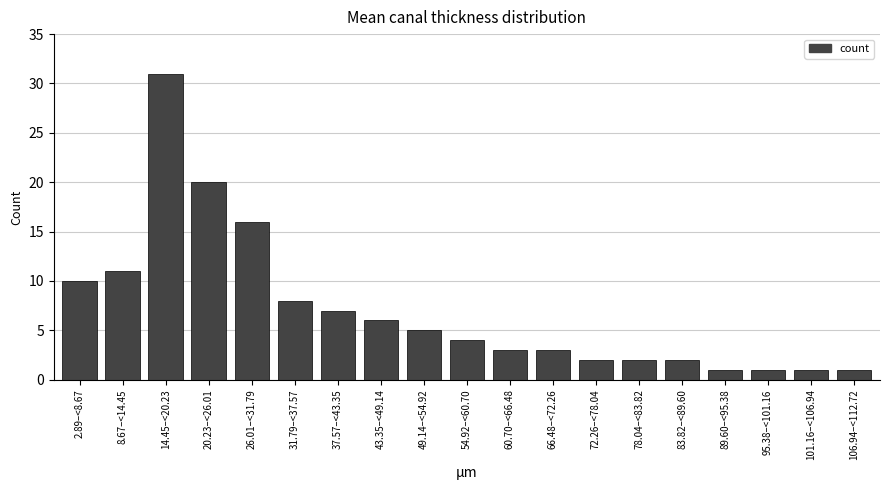

Reading right to left, transcribe all the data shown in this chart.

106.94–<112.72=1	101.16–<106.94=1	95.38–<101.16=1	89.60–<95.38=1	83.82–<89.60=2	78.04–<83.82=2	72.26–<78.04=2	66.48–<72.26=3	60.70–<66.48=3	54.92–<60.70=4	49.14–<54.92=5	43.35–<49.14=6	37.57–<43.35=7	31.79–<37.57=8	26.01–<31.79=16	20.23–<26.01=20	14.45–<20.23=31	8.67–<14.45=11	2.89–<8.67=10